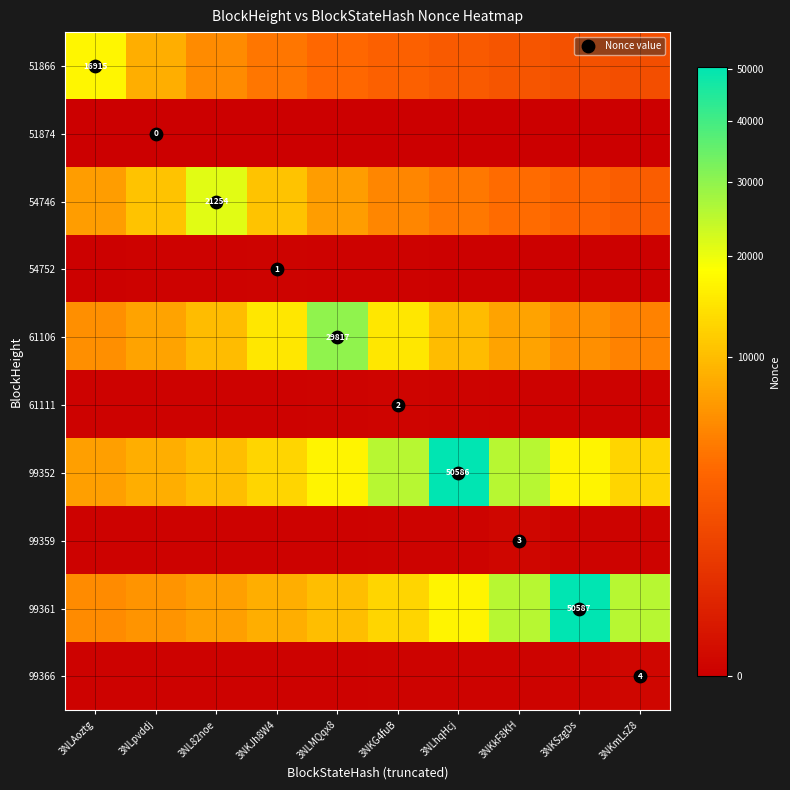

Which label corresponds to the smallest value in the chart?

3NLAoztg